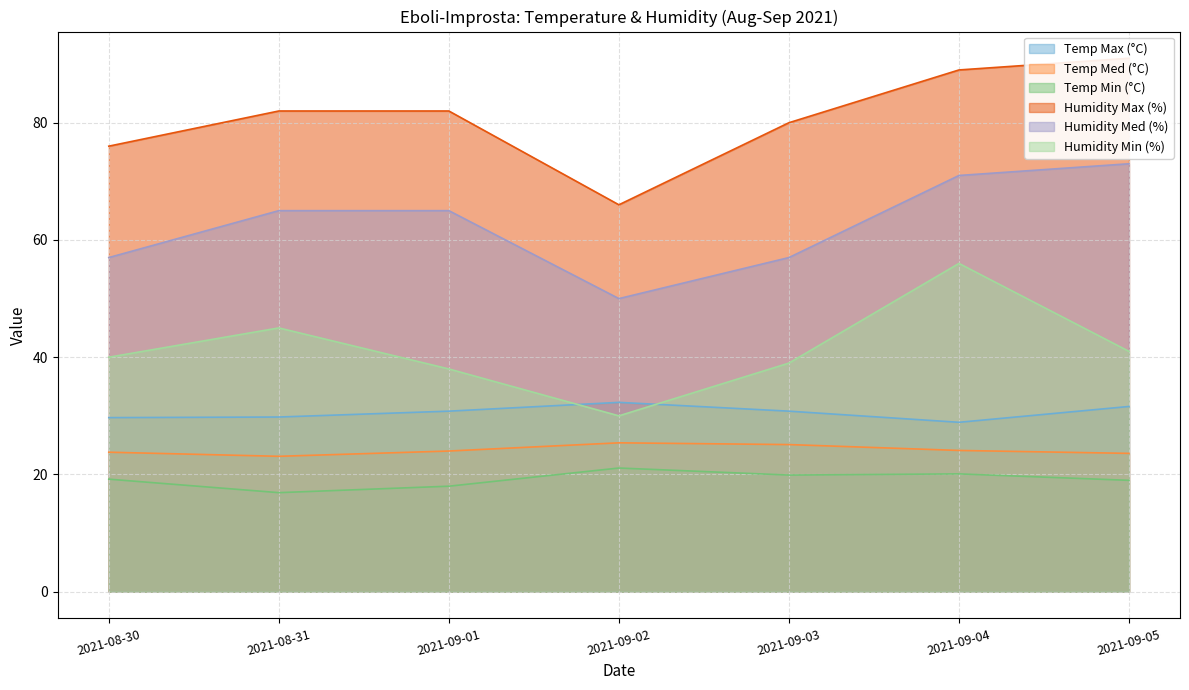

True or false: Temp Min (°C) and Temp Max (°C) intersect in this chart.

False